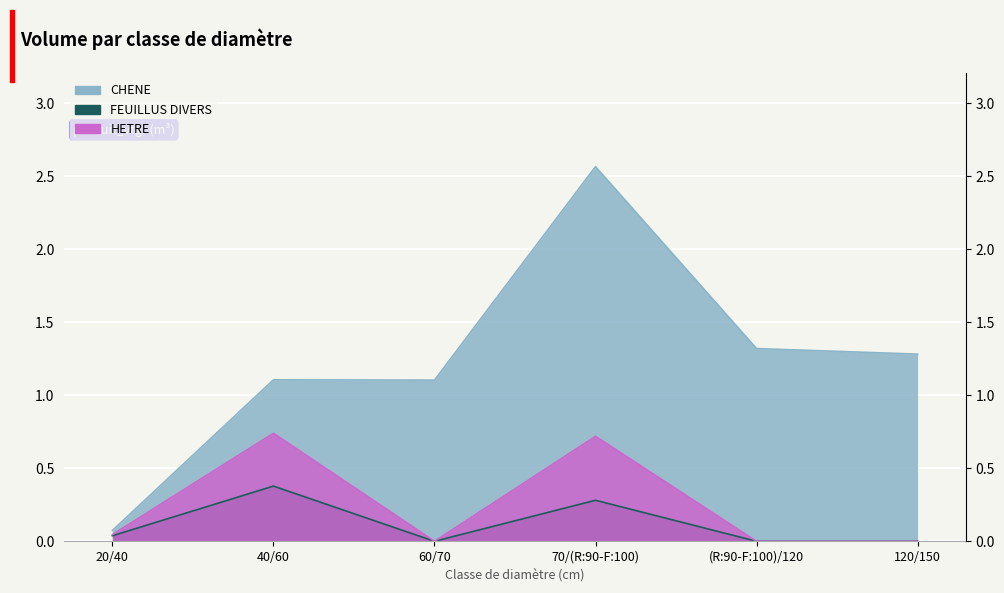

What is the sum of all HETRE values?

1.5